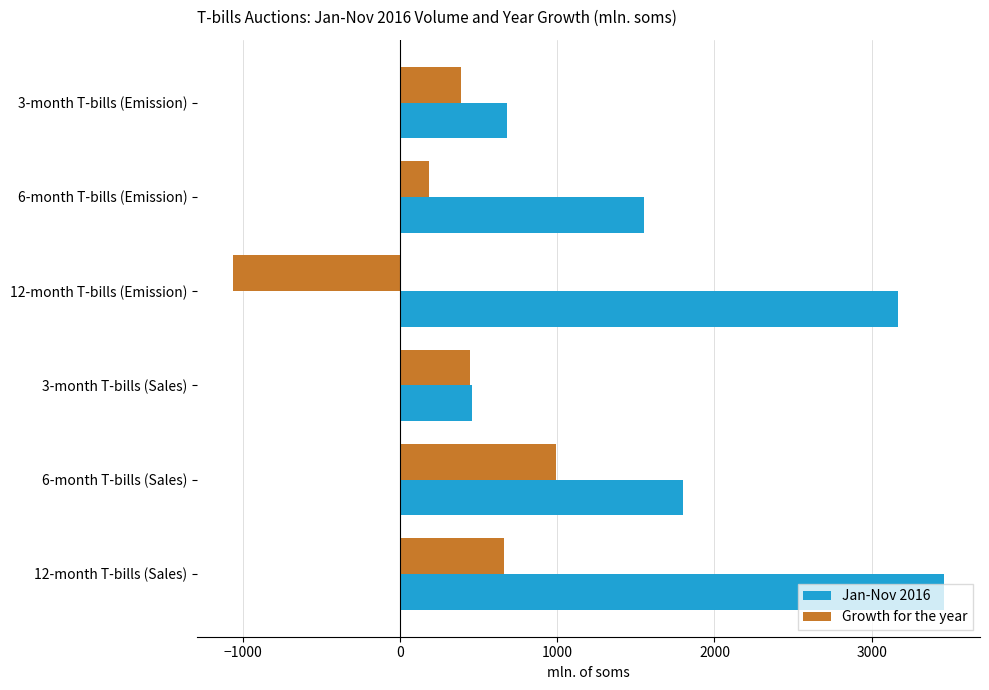

How many data points in Growth for the year are less than 442?

3